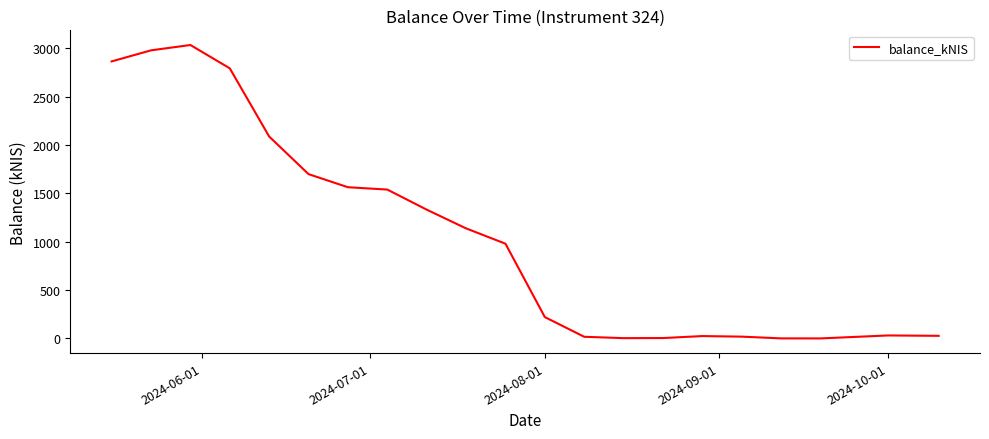

What is the greatest value displayed?

3033.5